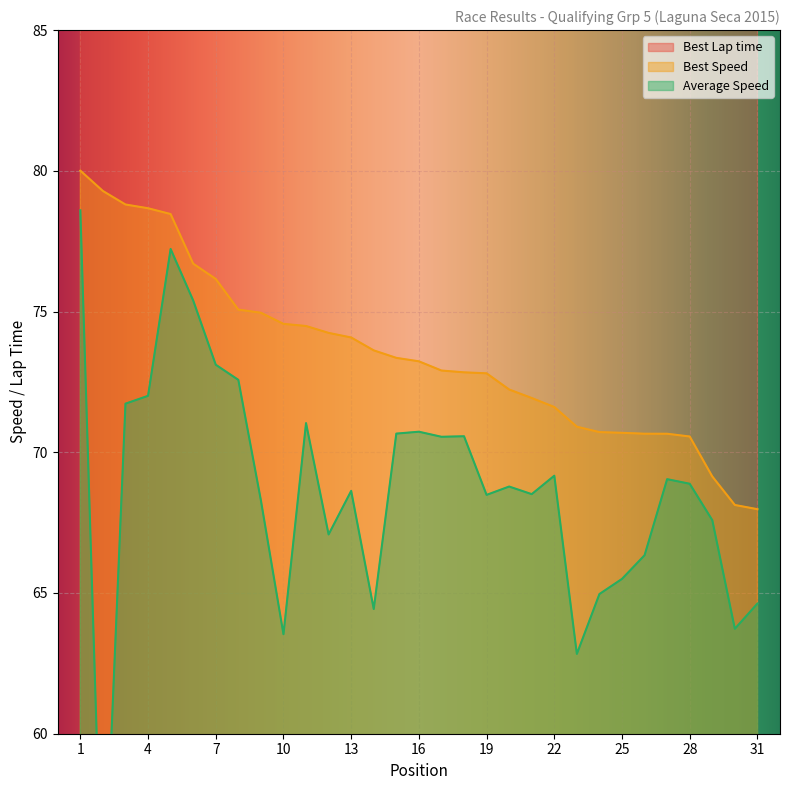

Reading left to right, extract all data points from this chart.

Best Lap time: 1=100.7	2=101.6	3=102.2	4=102.4	5=102.7	6=105.0	7=105.8	8=107.3	9=107.5	10=108.1	11=108.2	12=108.5	13=108.8	14=109.4	15=109.8	16=110.0	17=110.5	18=110.6	19=110.7	20=111.5	21=112.0	22=112.5	23=113.6	24=113.9	25=114.0	26=114.0	27=114.0	28=114.2	29=116.5	30=118.3	31=118.5
Best Speed: 1=80.0	2=79.3	3=78.8	4=78.7	5=78.5	6=76.7	7=76.2	8=75.1	9=75.0	10=74.6	11=74.5	12=74.2	13=74.1	14=73.6	15=73.4	16=73.2	17=72.9	18=72.8	19=72.8	20=72.2	21=71.9	22=71.6	23=70.9	24=70.7	25=70.7	26=70.7	27=70.7	28=70.6	29=69.1	30=68.1	31=68.0
Average Speed: 1=78.6	2=52.8	3=71.7	4=72.0	5=77.2	6=75.4	7=73.1	8=72.6	9=68.3	10=63.5	11=71.0	12=67.1	13=68.6	14=64.4	15=70.7	16=70.7	17=70.5	18=70.6	19=68.5	20=68.8	21=68.5	22=69.2	23=62.8	24=65.0	25=65.5	26=66.3	27=69.0	28=68.9	29=67.6	30=63.7	31=64.6